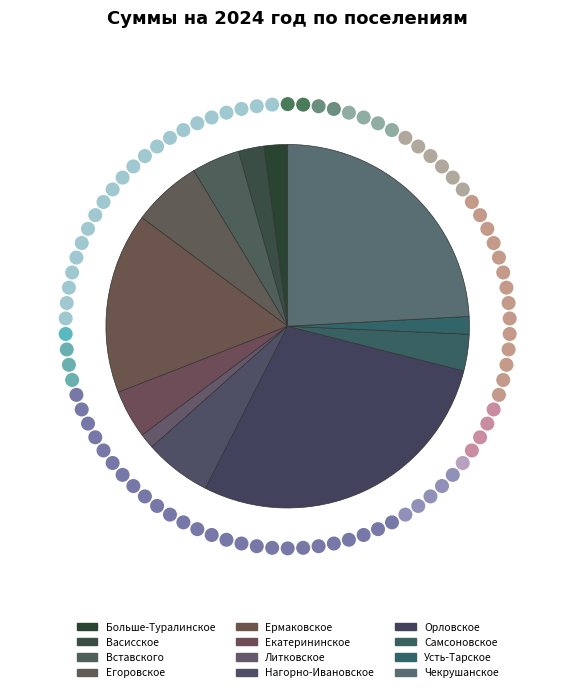

How many slices are in this pie chart?

12